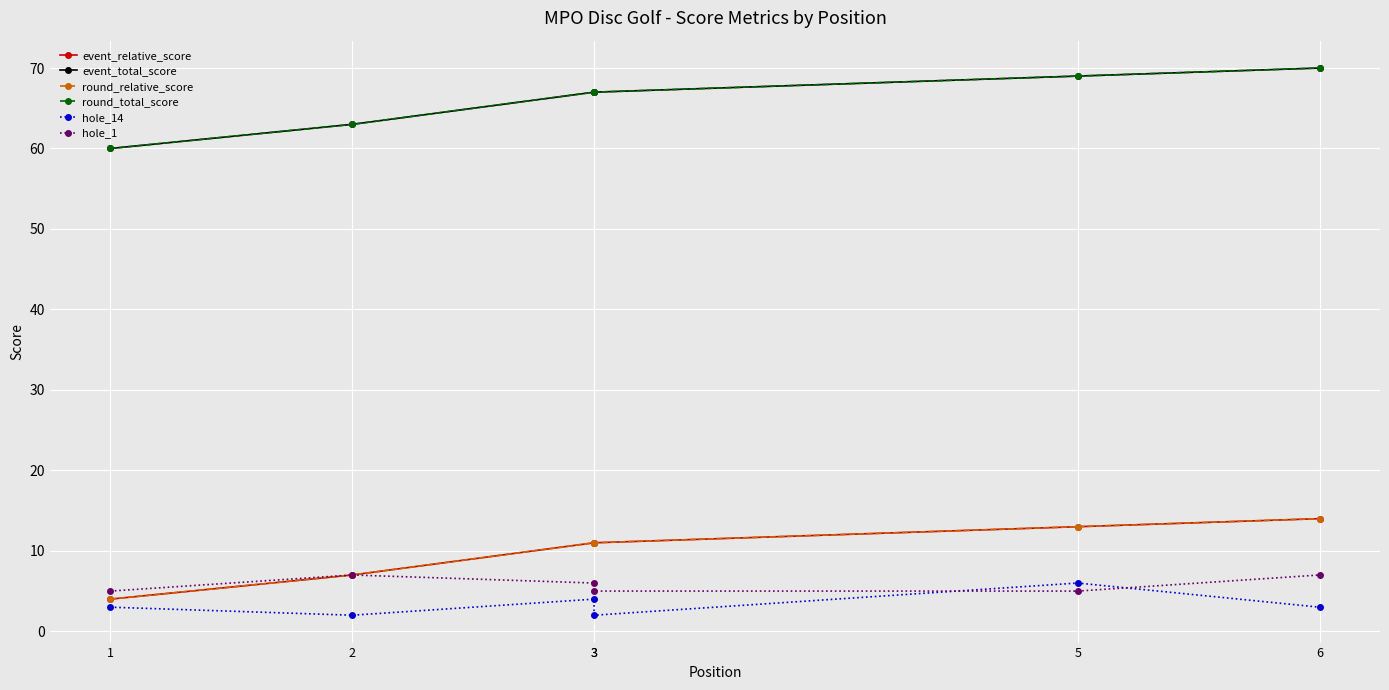

List the series in order of their peak value, lowest first.

hole_14, hole_1, event_relative_score, round_relative_score, event_total_score, round_total_score